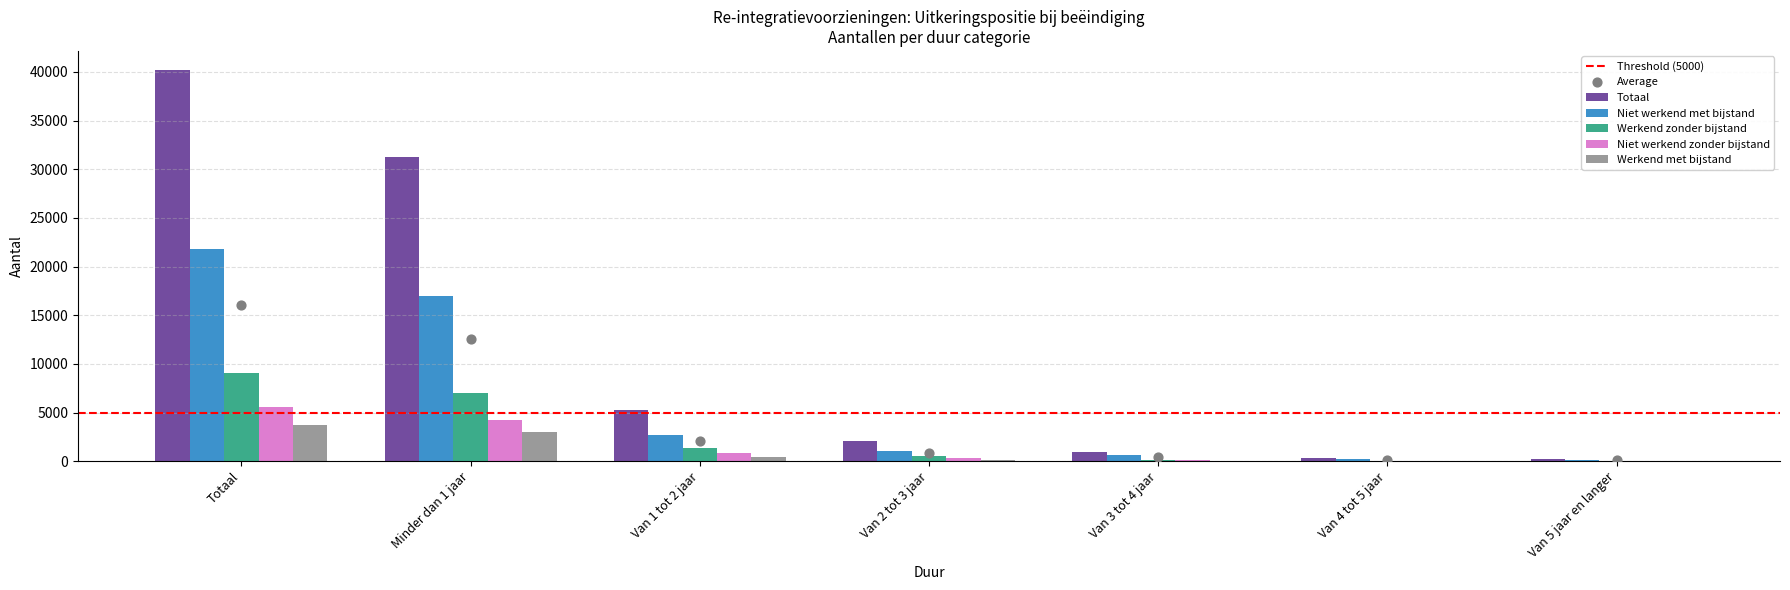

Which series has the largest total across all categories?

Totaal